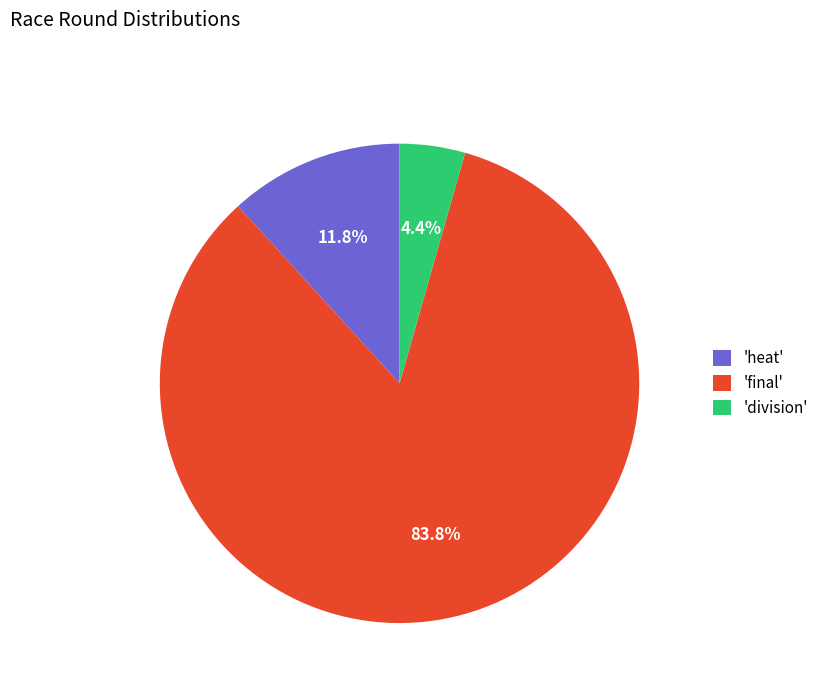

How many slices are in this pie chart?

3